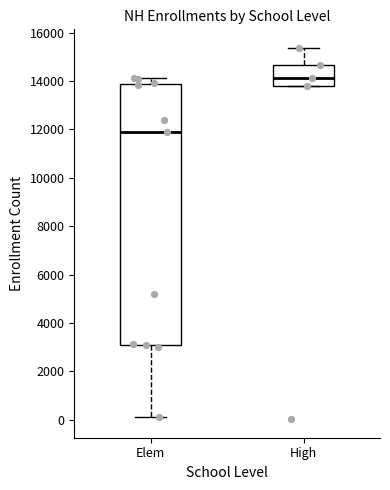

Which box has the lowest median line?

Elem